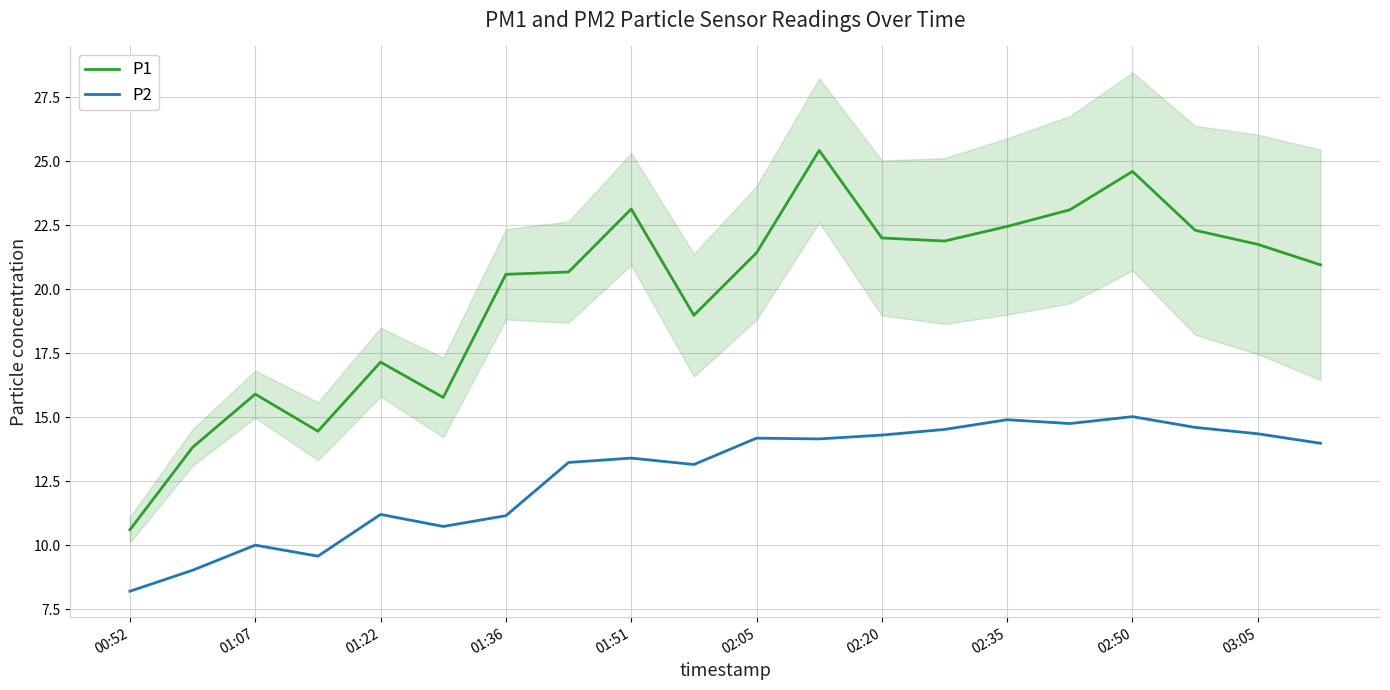

True or false: P1 and P2 intersect in this chart.

False